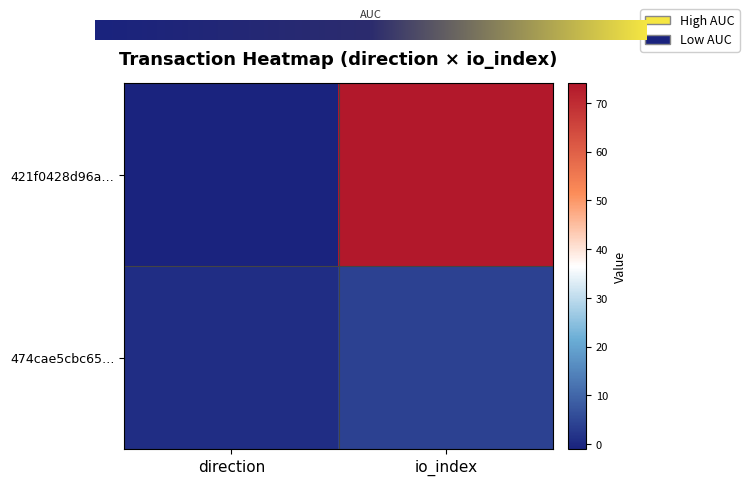

What is the minimum value shown in the chart?

-1